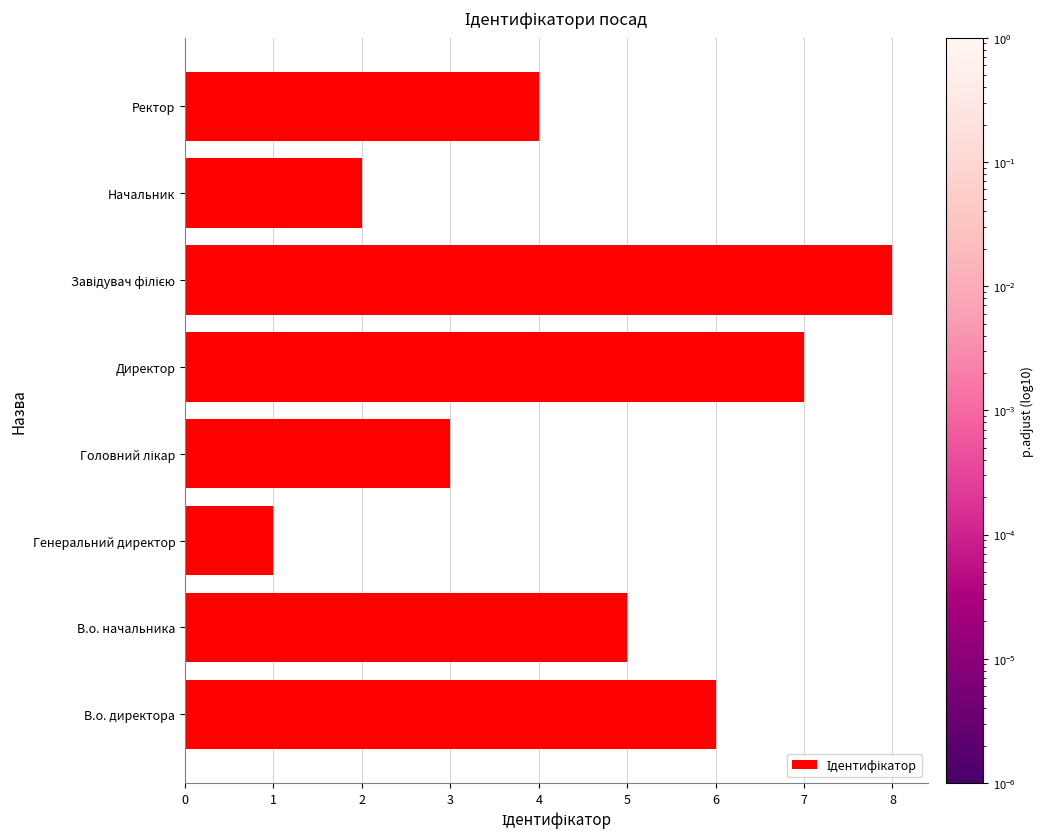

The chart shows a value of 5 at В.о. начальника. True or false?

True